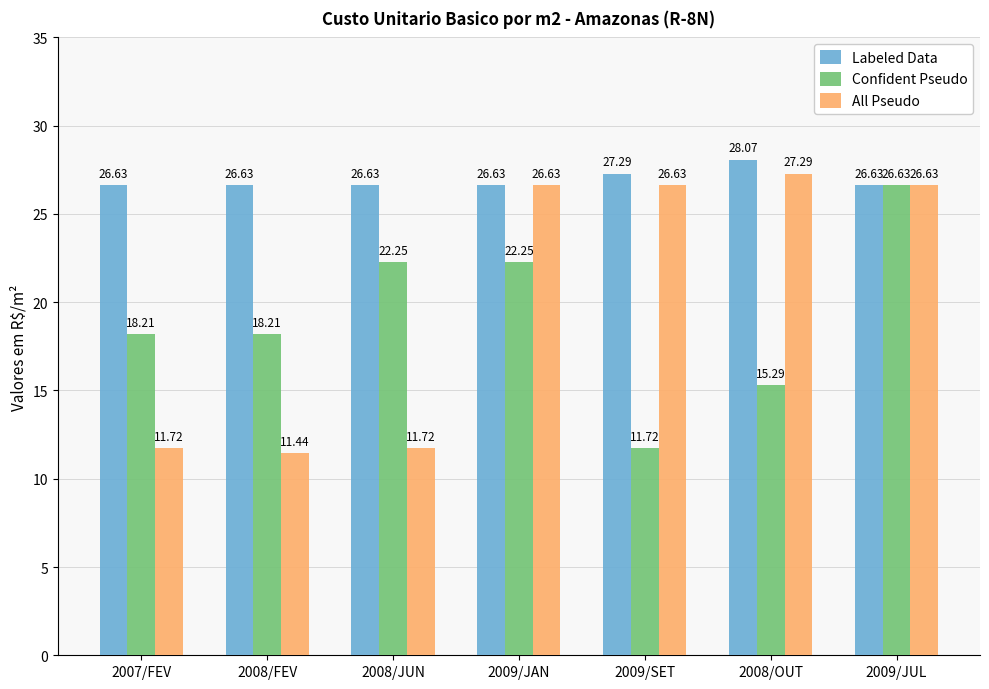

Is the value of All Pseudo at 2009/SET greater than the value of Labeled Data at 2008/OUT?

No